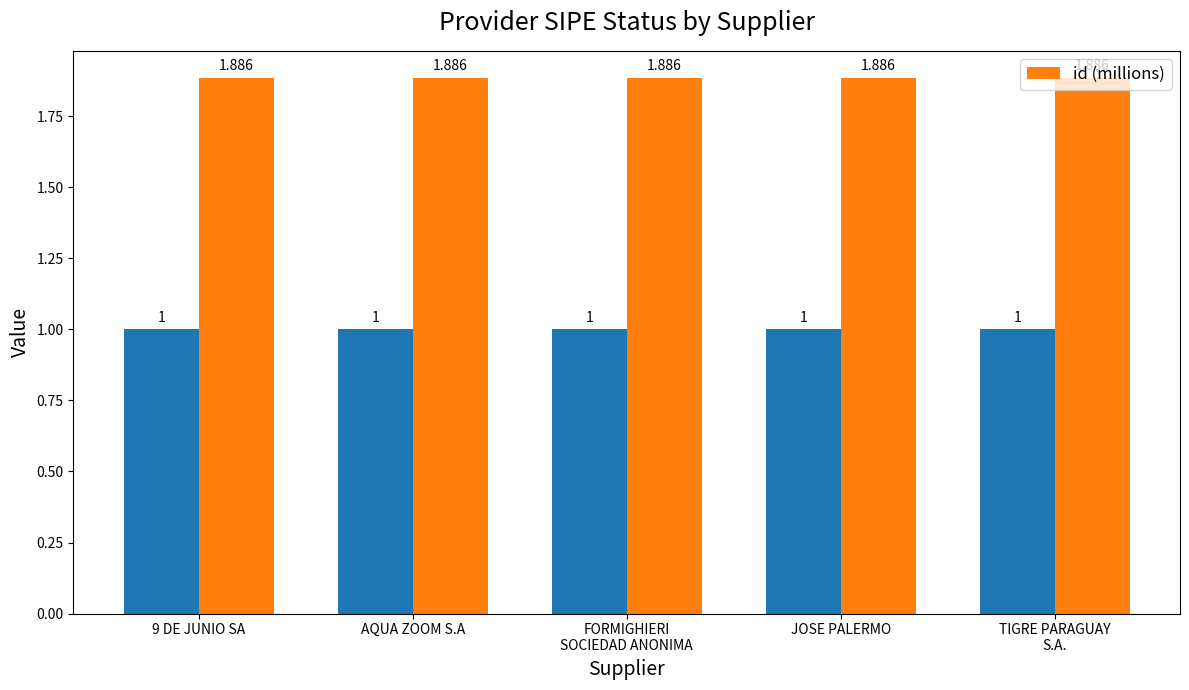

Rank the categories by value from lowest to highest.

JOSE PALERMO, AQUA ZOOM S.A, 9 DE JUNIO SA, FORMIGHIERI
SOCIEDAD ANONIMA, TIGRE PARAGUAY
S.A.